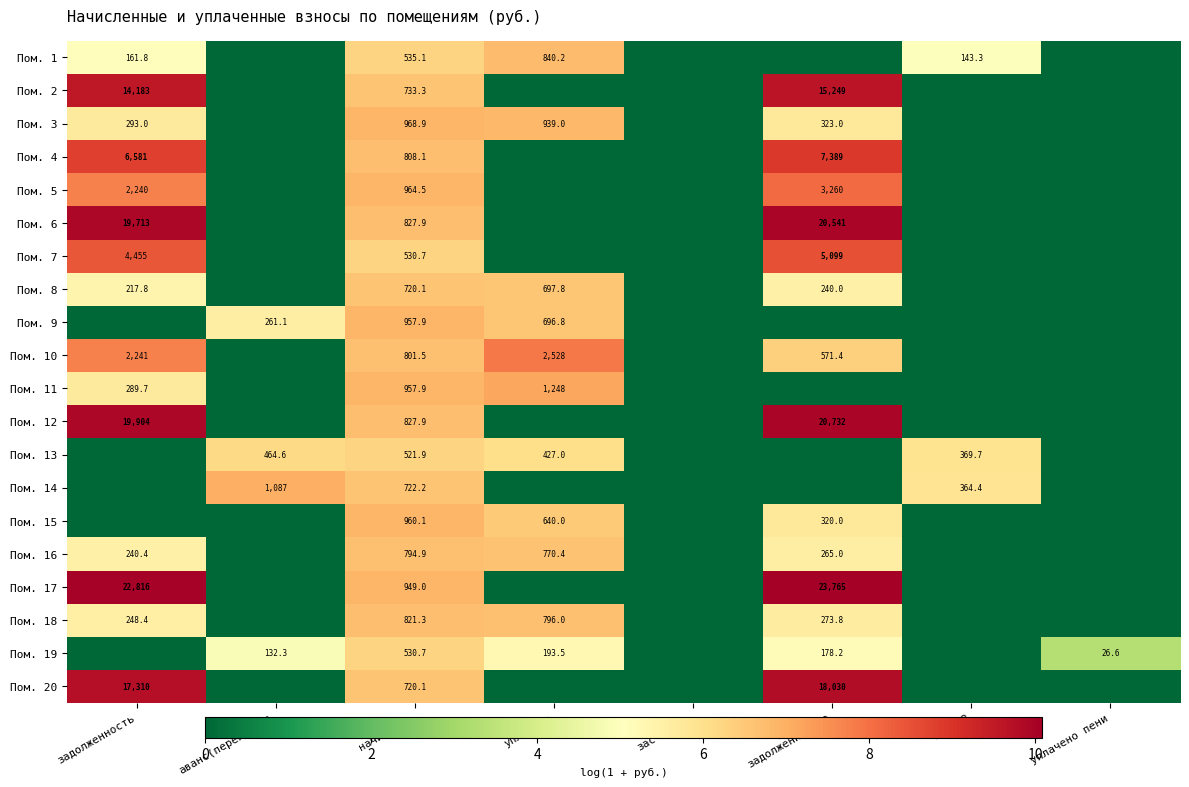

What is the greatest value displayed?

10.1